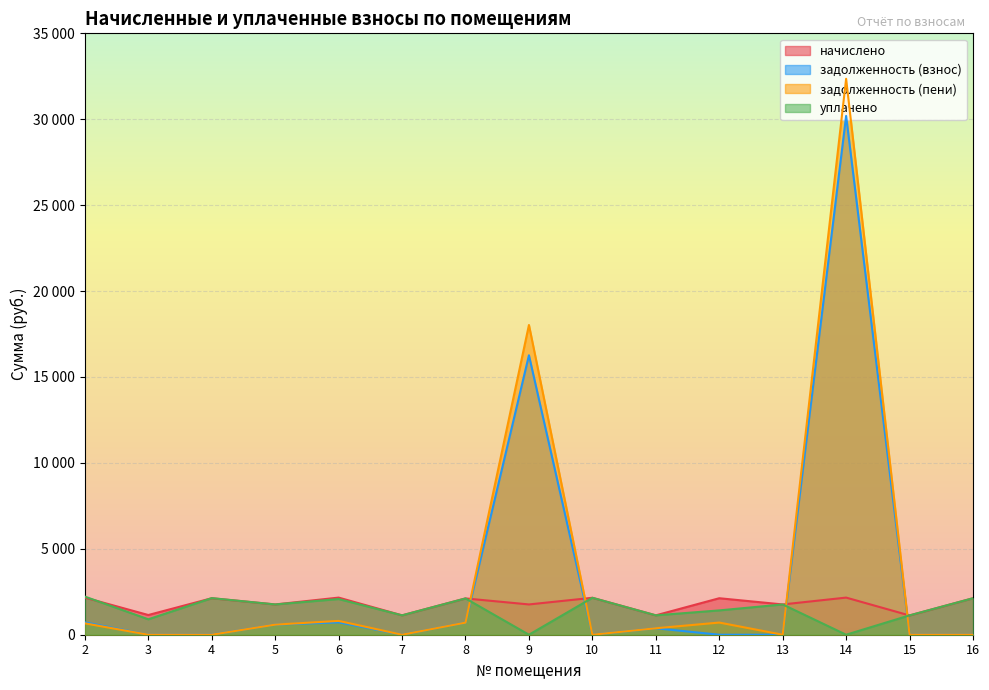

At which category is the sum across all series the highest?

14